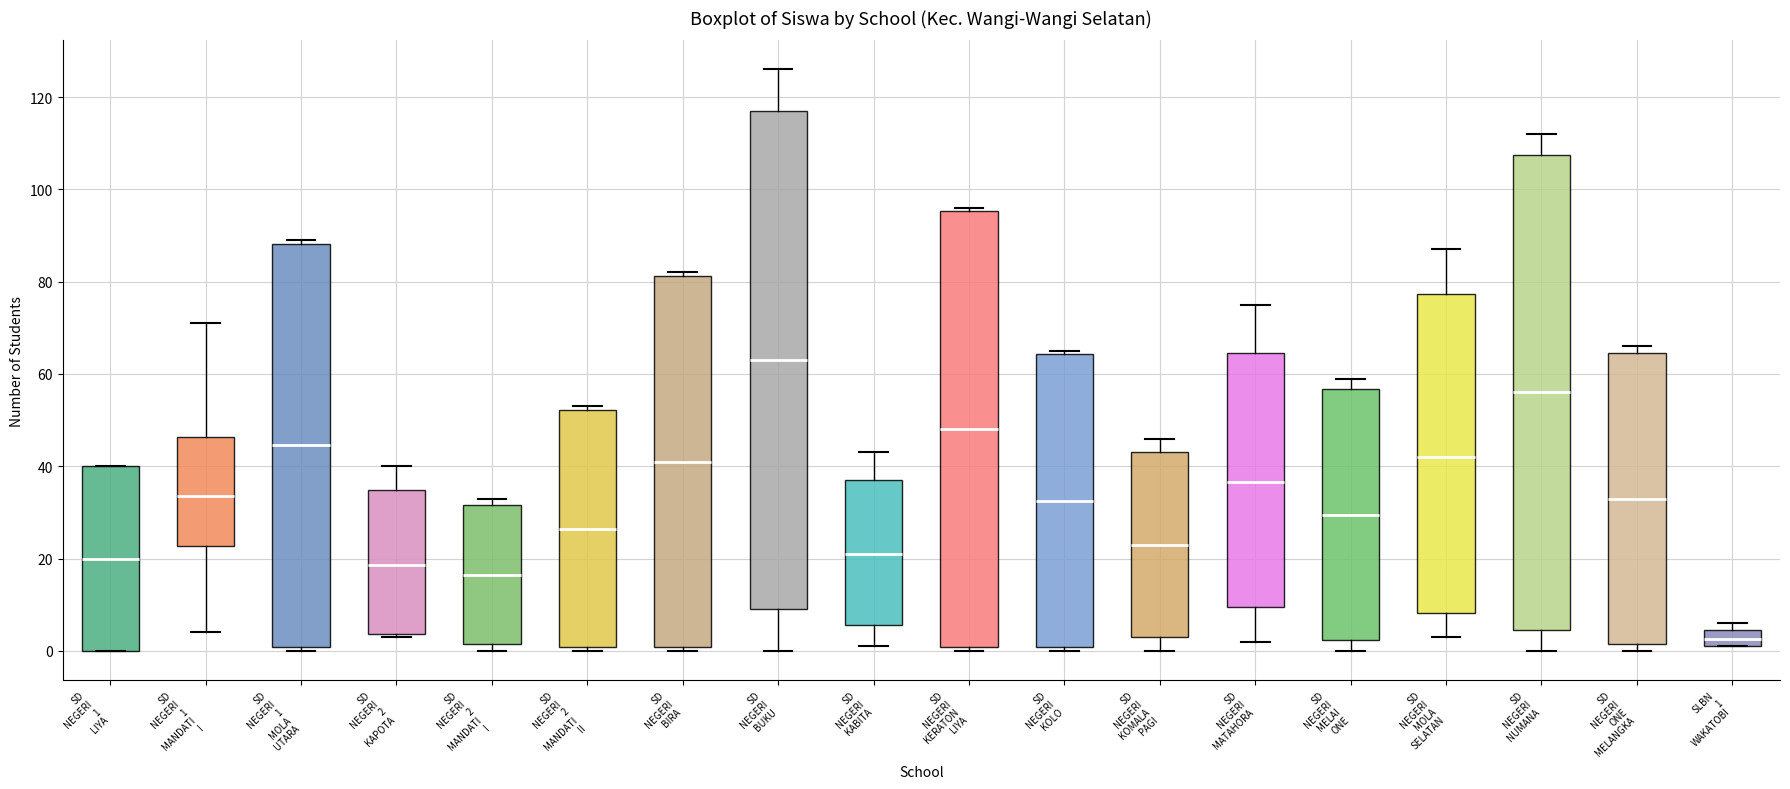

Which box's median line is the lowest?

SLBN 1 WAKATOBI